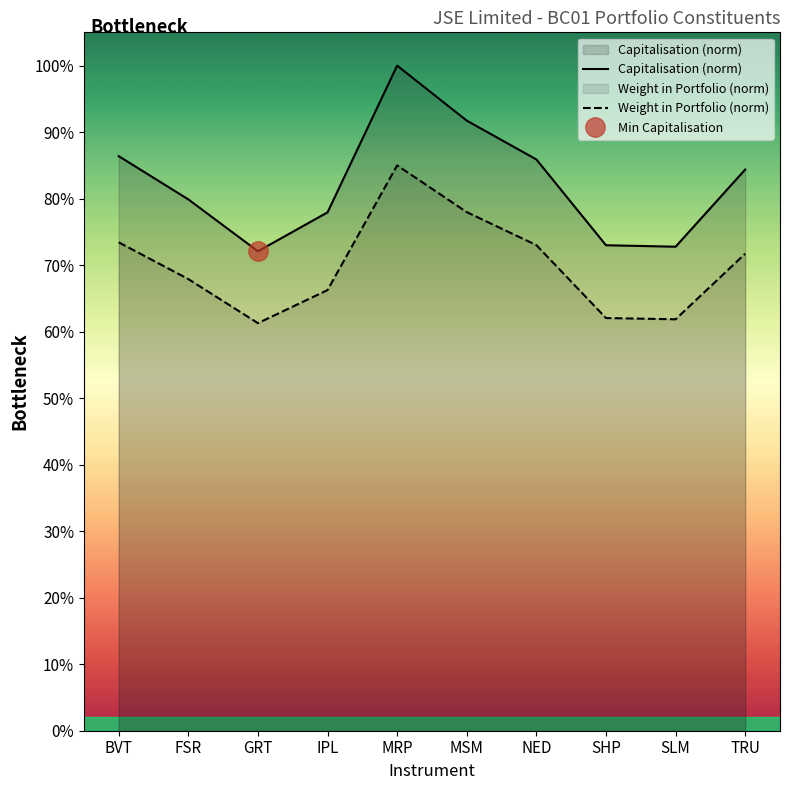

The Capitalisation (norm) series shows 0.7 at SLM. True or false?

True